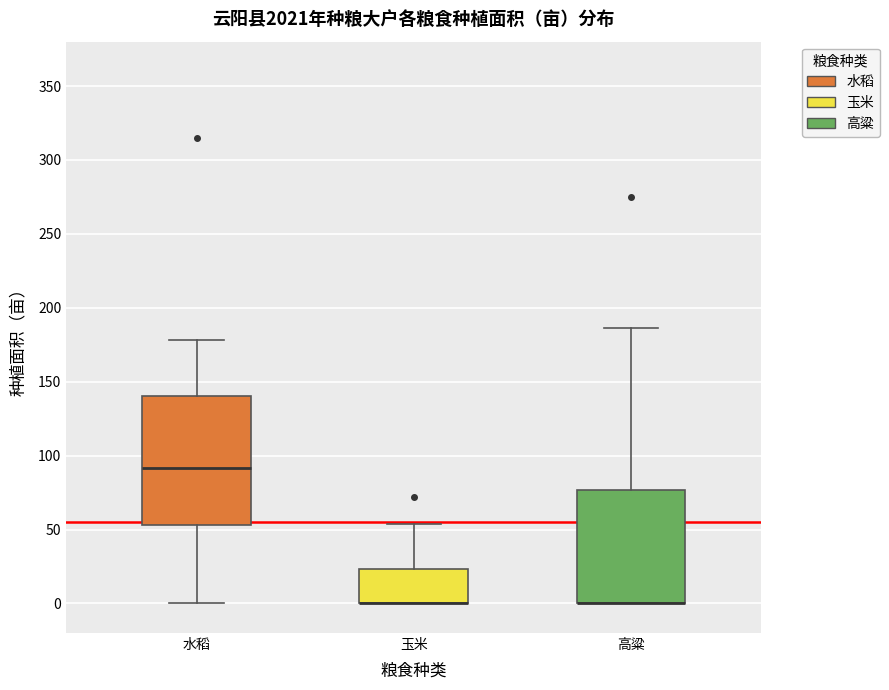

Reading left to right, transcribe this box plot: for each box, give where its median line is, the range the box spans, and where its two whiskers end, as read against the y-axis. The values are not printed on the chart, so give them approximately, as read against the axis.

水稻: median 90, box 55 to 140, whiskers 0 to 180
玉米: median 0 (drawn on the box's lower edge), box 0 to 25, whiskers 0 to 55
高粱: median 0 (drawn on the box's lower edge), box 0 to 75, whiskers 0 to 185